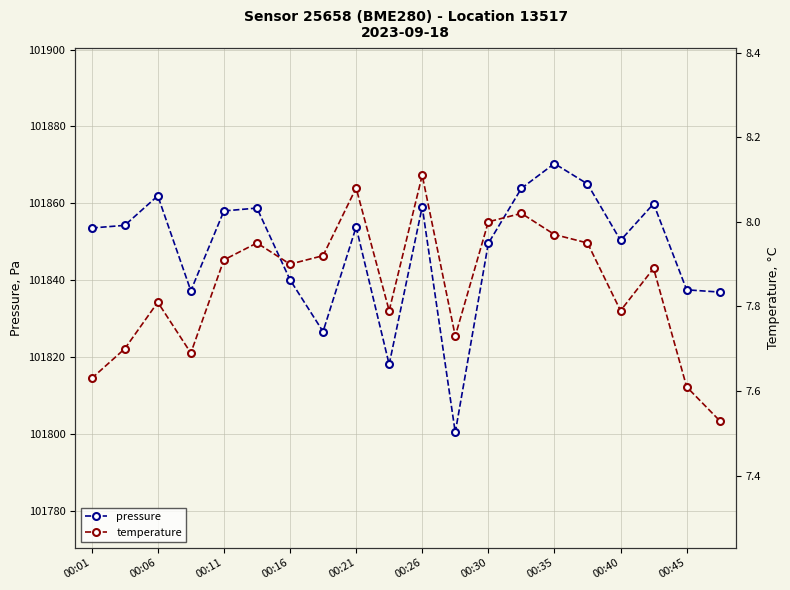

True or false: pressure has more than 1 points higher than both neighbors.

True